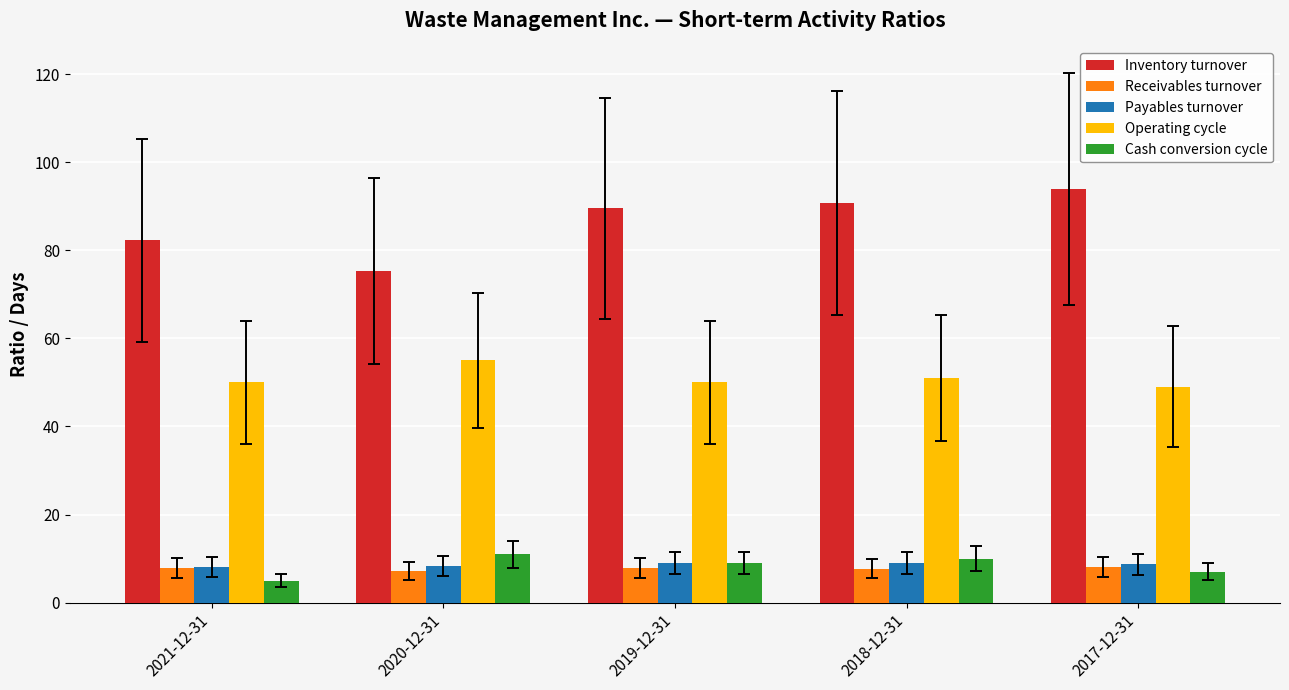

What is the maximum value shown in the chart?

94.0